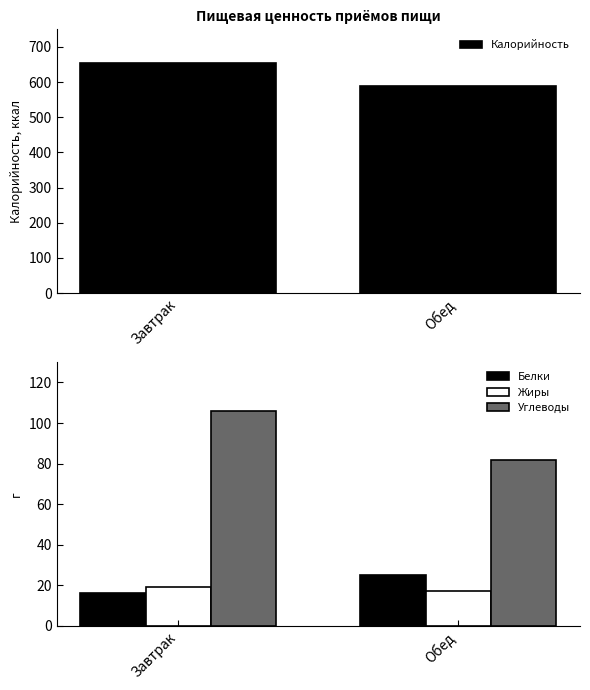

What is the sum of the Калорийность values at Завтрак and Обед?

1243